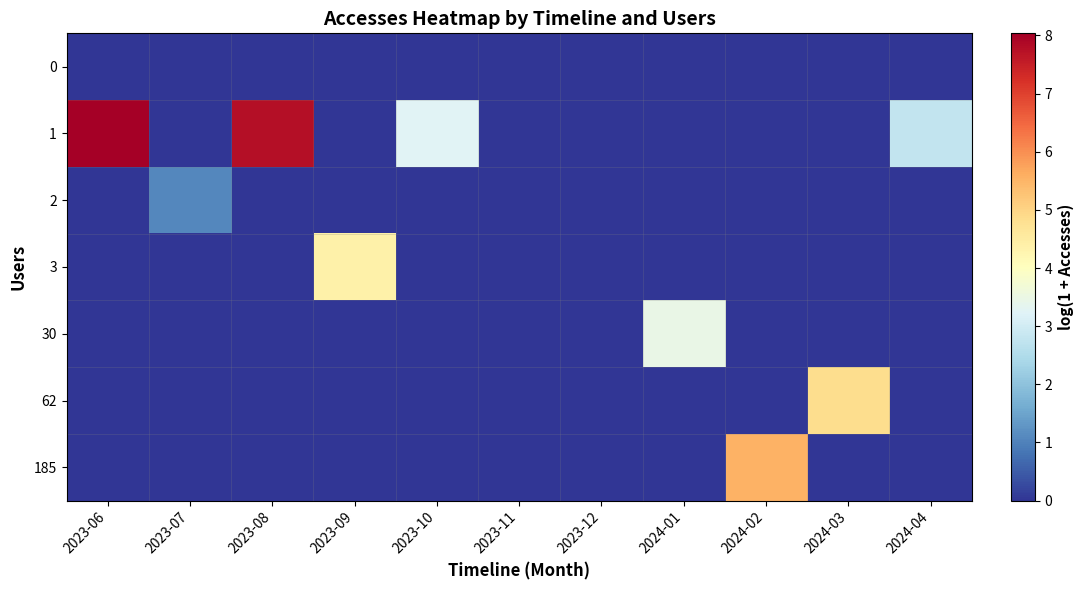

What is the spread (max minus min) of values at 2023-07?

1.1